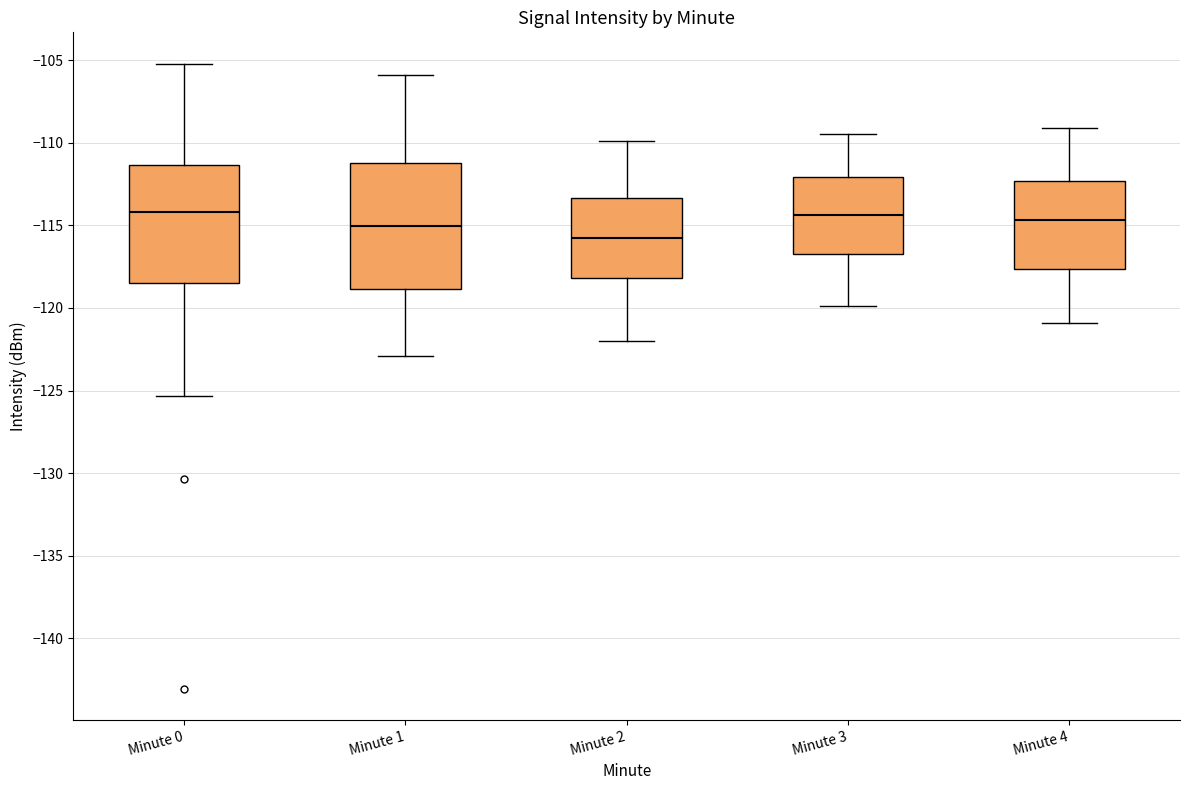

Which box has the lowest median line?

Minute 2